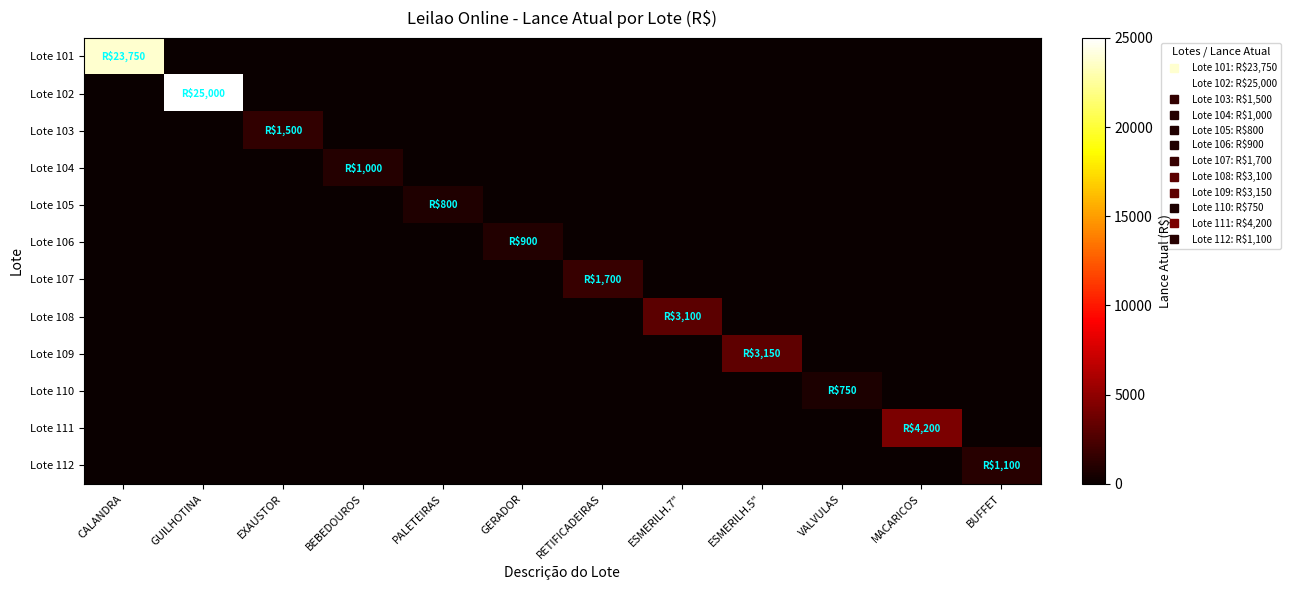

Reading left to right, list all the values displayed in this chart.

Lote 101: CALANDRA=23750	GUILHOTINA=0	EXAUSTOR=0	BEBEDOUROS=0	PALETEIRAS=0	GERADOR=0	RETIFICADEIRAS=0	ESMERILH.7"=0	ESMERILH.5"=0	VALVULAS=0	MACARICOS=0	BUFFET=0
Lote 102: CALANDRA=0	GUILHOTINA=25000	EXAUSTOR=0	BEBEDOUROS=0	PALETEIRAS=0	GERADOR=0	RETIFICADEIRAS=0	ESMERILH.7"=0	ESMERILH.5"=0	VALVULAS=0	MACARICOS=0	BUFFET=0
Lote 103: CALANDRA=0	GUILHOTINA=0	EXAUSTOR=1500	BEBEDOUROS=0	PALETEIRAS=0	GERADOR=0	RETIFICADEIRAS=0	ESMERILH.7"=0	ESMERILH.5"=0	VALVULAS=0	MACARICOS=0	BUFFET=0
Lote 104: CALANDRA=0	GUILHOTINA=0	EXAUSTOR=0	BEBEDOUROS=1000	PALETEIRAS=0	GERADOR=0	RETIFICADEIRAS=0	ESMERILH.7"=0	ESMERILH.5"=0	VALVULAS=0	MACARICOS=0	BUFFET=0
Lote 105: CALANDRA=0	GUILHOTINA=0	EXAUSTOR=0	BEBEDOUROS=0	PALETEIRAS=800	GERADOR=0	RETIFICADEIRAS=0	ESMERILH.7"=0	ESMERILH.5"=0	VALVULAS=0	MACARICOS=0	BUFFET=0
Lote 106: CALANDRA=0	GUILHOTINA=0	EXAUSTOR=0	BEBEDOUROS=0	PALETEIRAS=0	GERADOR=900	RETIFICADEIRAS=0	ESMERILH.7"=0	ESMERILH.5"=0	VALVULAS=0	MACARICOS=0	BUFFET=0
Lote 107: CALANDRA=0	GUILHOTINA=0	EXAUSTOR=0	BEBEDOUROS=0	PALETEIRAS=0	GERADOR=0	RETIFICADEIRAS=1700	ESMERILH.7"=0	ESMERILH.5"=0	VALVULAS=0	MACARICOS=0	BUFFET=0
Lote 108: CALANDRA=0	GUILHOTINA=0	EXAUSTOR=0	BEBEDOUROS=0	PALETEIRAS=0	GERADOR=0	RETIFICADEIRAS=0	ESMERILH.7"=3100	ESMERILH.5"=0	VALVULAS=0	MACARICOS=0	BUFFET=0
Lote 109: CALANDRA=0	GUILHOTINA=0	EXAUSTOR=0	BEBEDOUROS=0	PALETEIRAS=0	GERADOR=0	RETIFICADEIRAS=0	ESMERILH.7"=0	ESMERILH.5"=3150	VALVULAS=0	MACARICOS=0	BUFFET=0
Lote 110: CALANDRA=0	GUILHOTINA=0	EXAUSTOR=0	BEBEDOUROS=0	PALETEIRAS=0	GERADOR=0	RETIFICADEIRAS=0	ESMERILH.7"=0	ESMERILH.5"=0	VALVULAS=750	MACARICOS=0	BUFFET=0
Lote 111: CALANDRA=0	GUILHOTINA=0	EXAUSTOR=0	BEBEDOUROS=0	PALETEIRAS=0	GERADOR=0	RETIFICADEIRAS=0	ESMERILH.7"=0	ESMERILH.5"=0	VALVULAS=0	MACARICOS=4200	BUFFET=0
Lote 112: CALANDRA=0	GUILHOTINA=0	EXAUSTOR=0	BEBEDOUROS=0	PALETEIRAS=0	GERADOR=0	RETIFICADEIRAS=0	ESMERILH.7"=0	ESMERILH.5"=0	VALVULAS=0	MACARICOS=0	BUFFET=1100